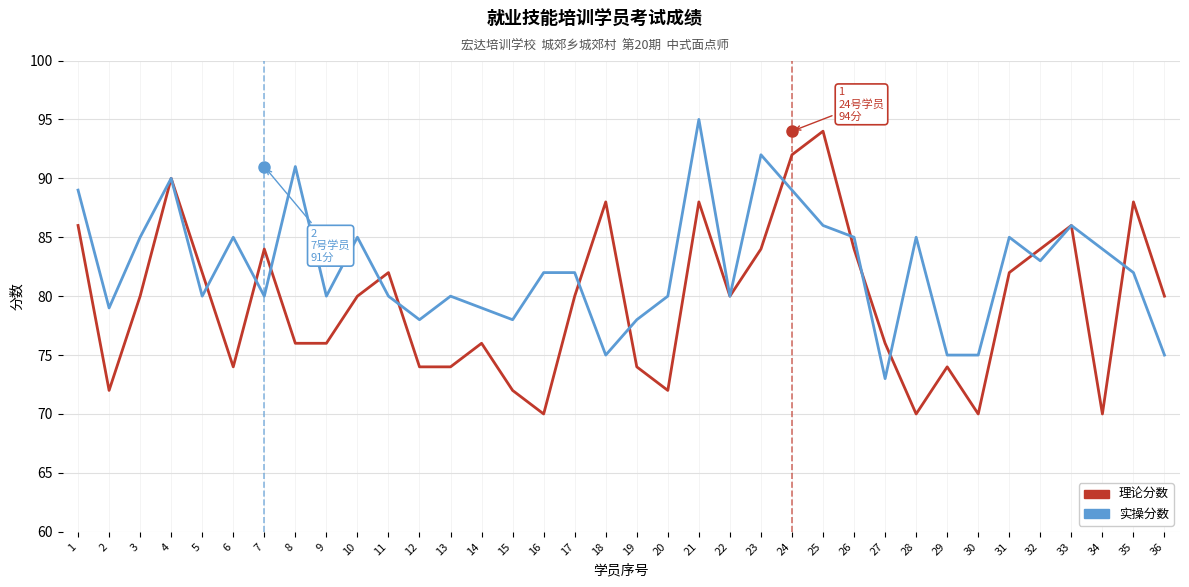

What is the total value across all series at 21?

183